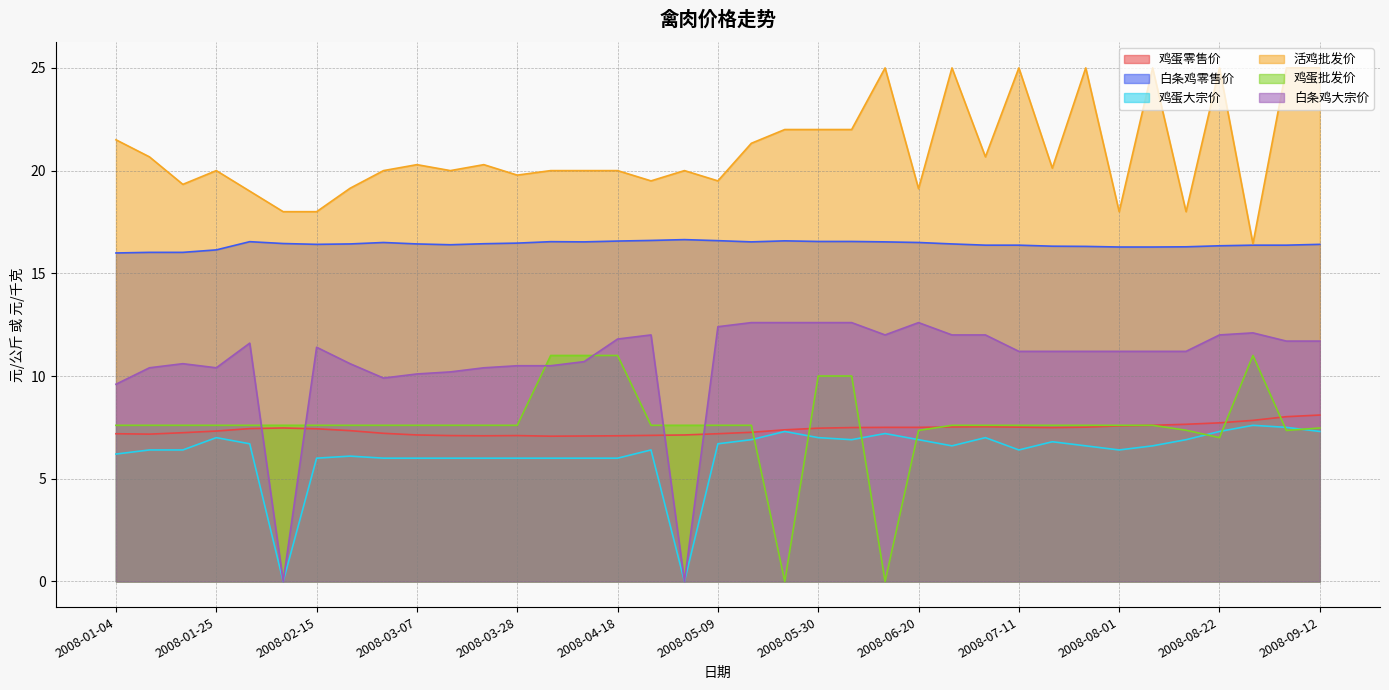

Where is the first local maximum for 鸡蛋零售价?

2008-02-08